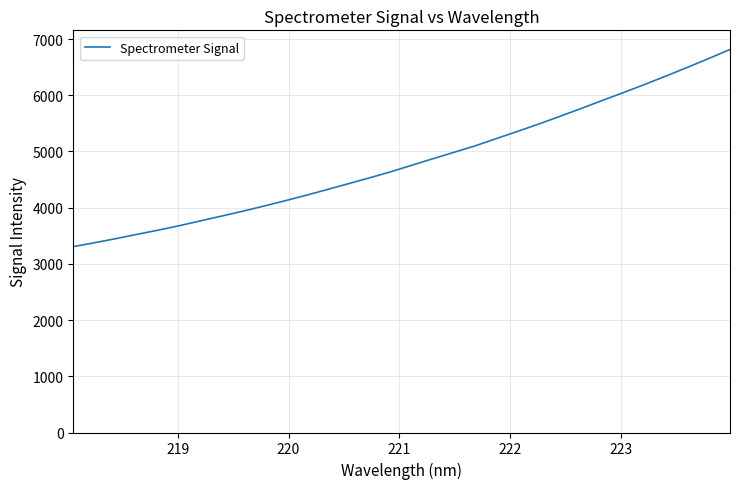

What is the difference between the maximum and minimum values?

3507.6